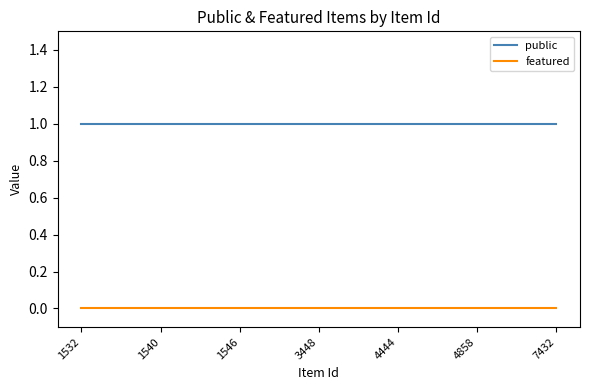

True or false: featured and public cross at least once.

False